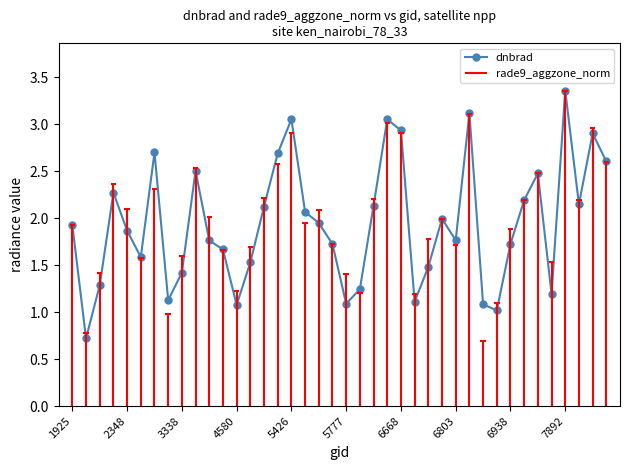

In dnbrad, how many points are lower than both neighbors (excluding endpoints)?

10